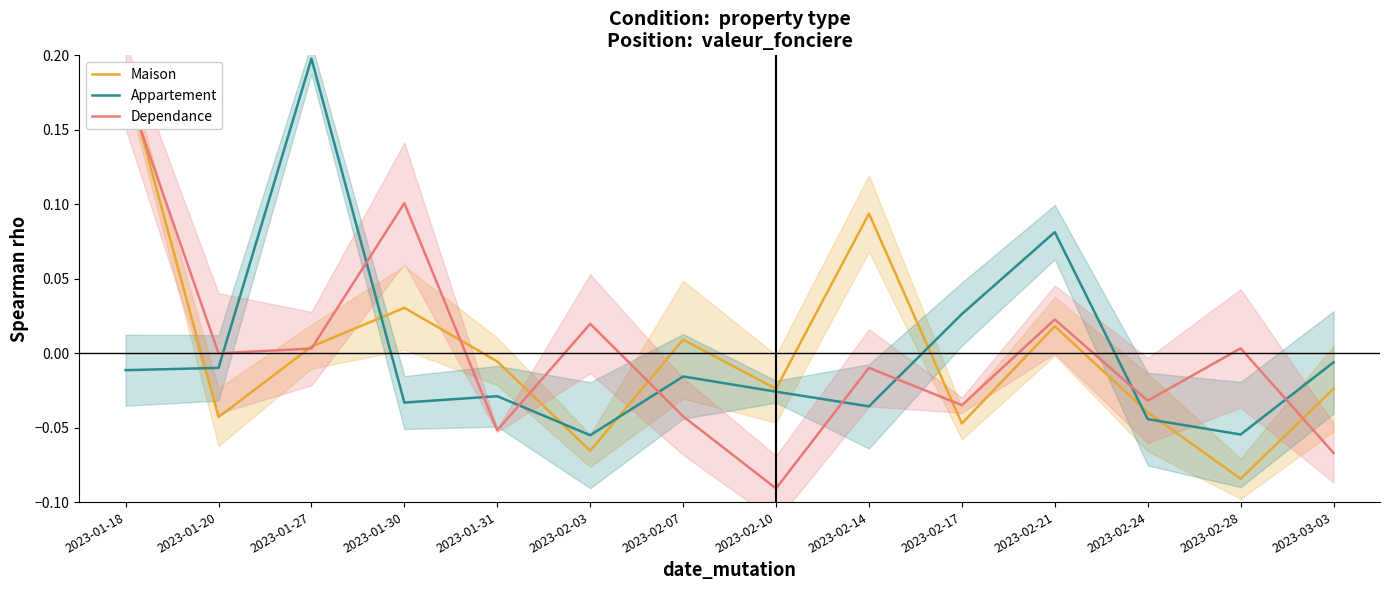

At which category does Appartement reach its first local peak?

2023-01-27